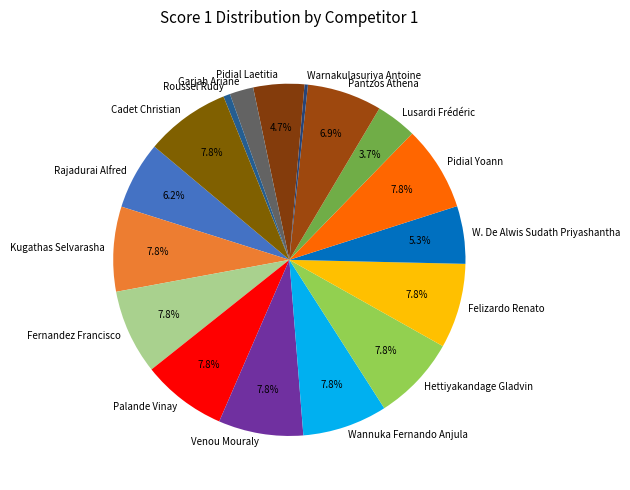

How many segments does this pie chart have?

17